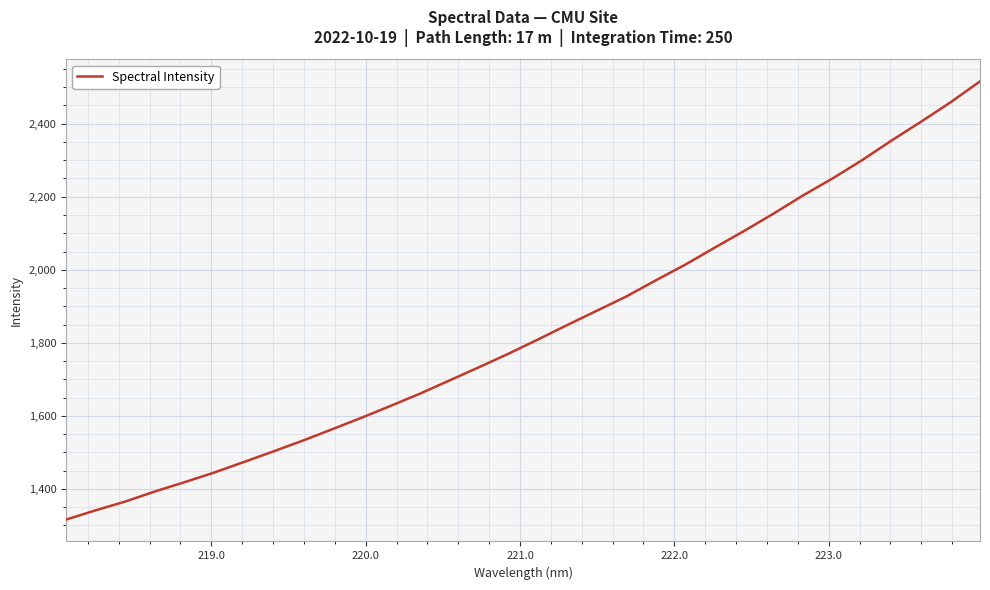

What is the difference between the maximum and minimum values?

1199.5